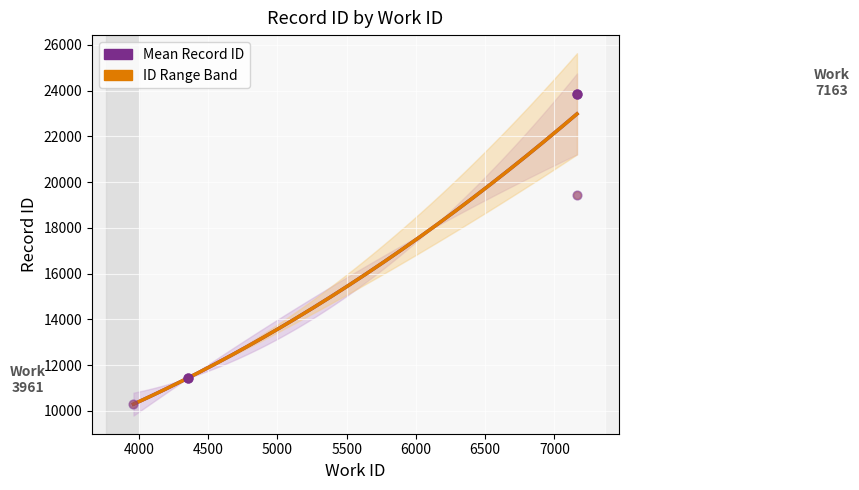

Approximately how many times larger is the value at 4353 compared to 7163?

0.5